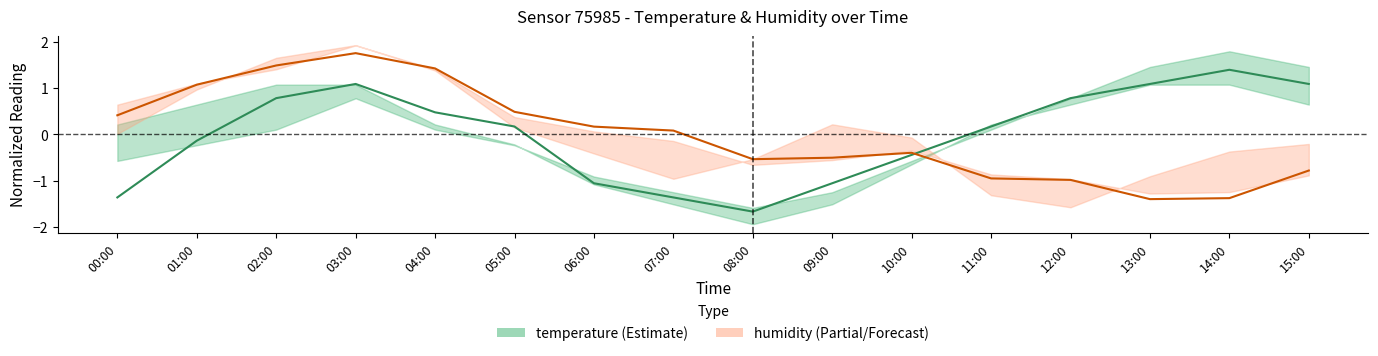

In humidity_mid, how many points are lower than both neighbors (excluding endpoints)?

2